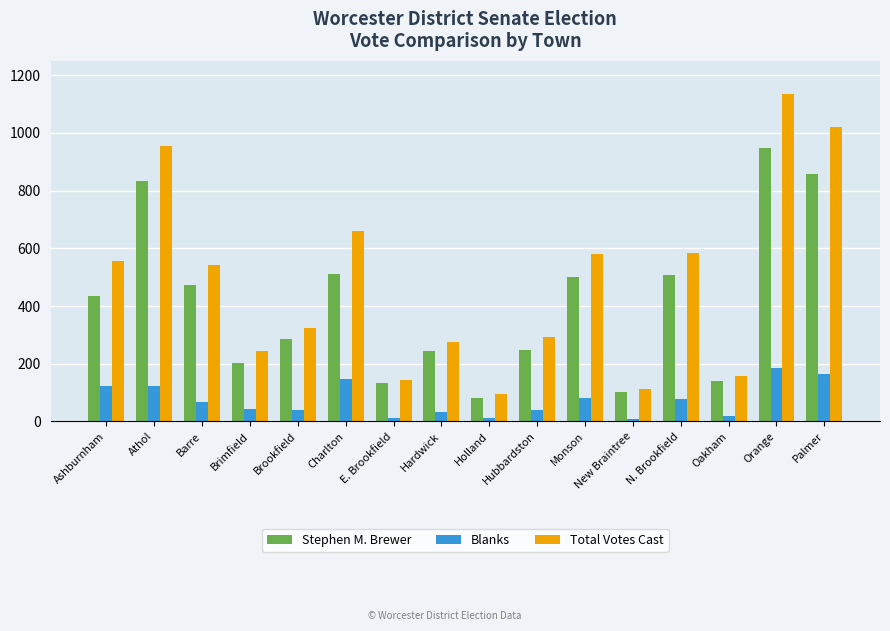

The value of Blanks at Charlton is 148. True or false?

True